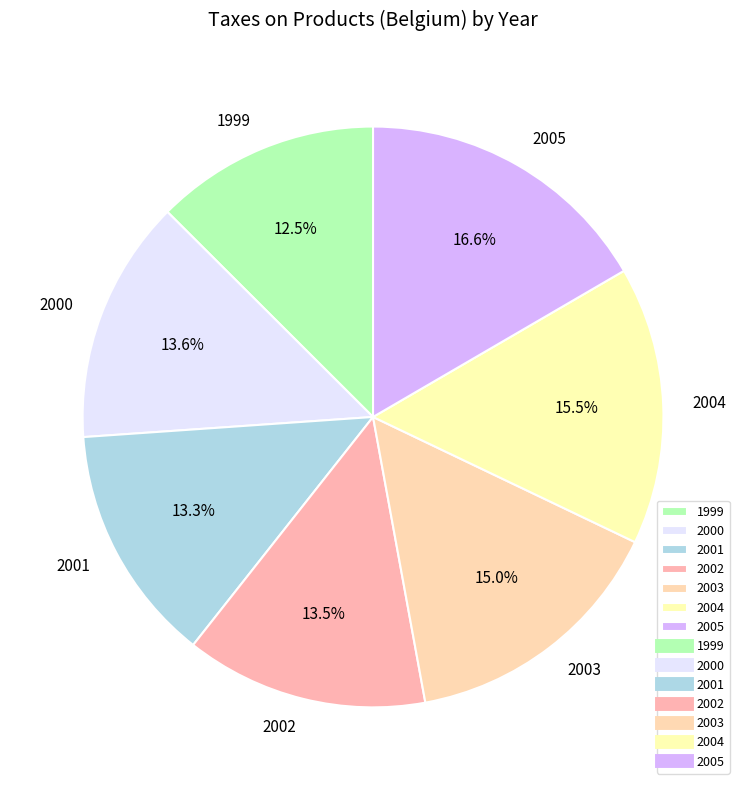

What portion of the pie excludes 2000?

86.4%